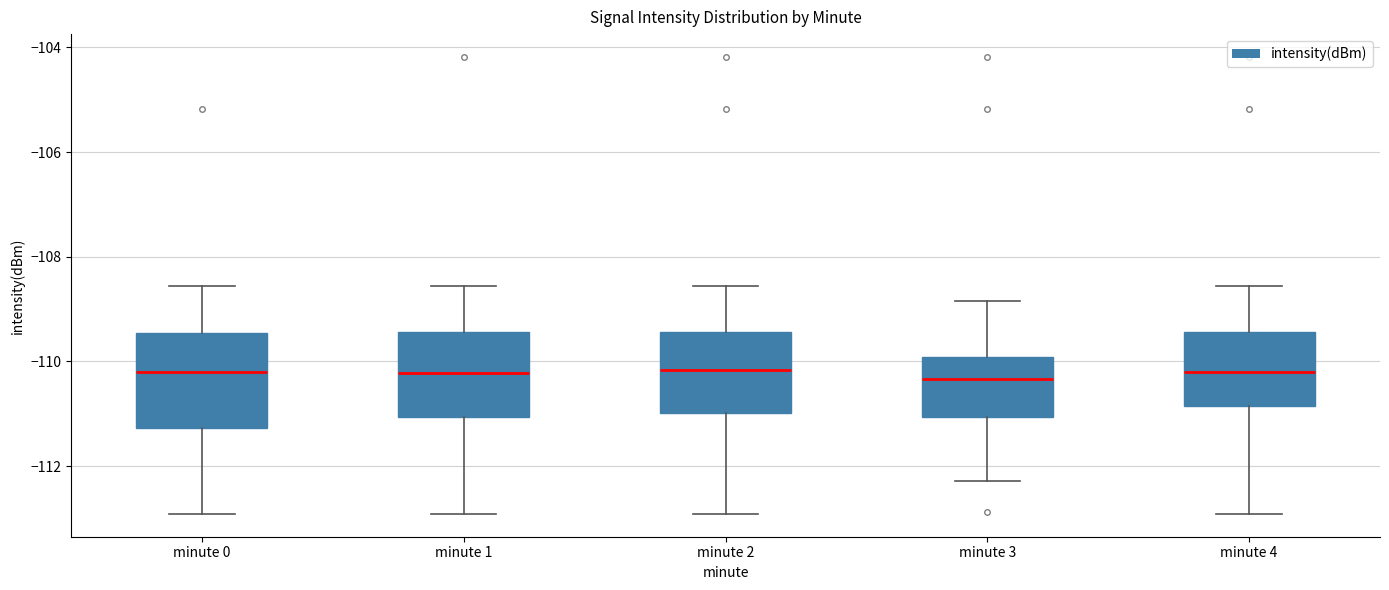

Reading left to right, transcribe this box plot: for each box, give where its median line is, the range the box spans, and where its two whiskers end, as read against the y-axis. The values are not printed on the chart, so give them approximately, as read against the axis.

minute 0: median -110.2, box -111.2 to -109.4, whiskers -113.0 to -108.6
minute 1: median -110.2, box -111.0 to -109.4, whiskers -113.0 to -108.6
minute 2: median -110.2, box -111.0 to -109.4, whiskers -113.0 to -108.6
minute 3: median -110.4, box -111.0 to -110.0, whiskers -112.2 to -108.8
minute 4: median -110.2, box -110.8 to -109.4, whiskers -113.0 to -108.6